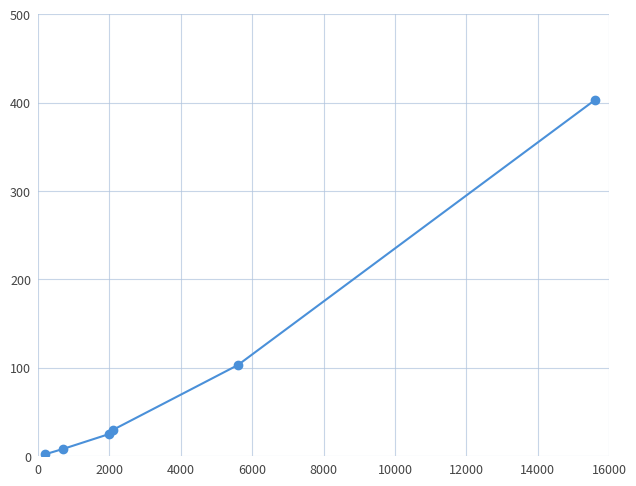

True or false: the data has more than 1 interior local peaks.

False